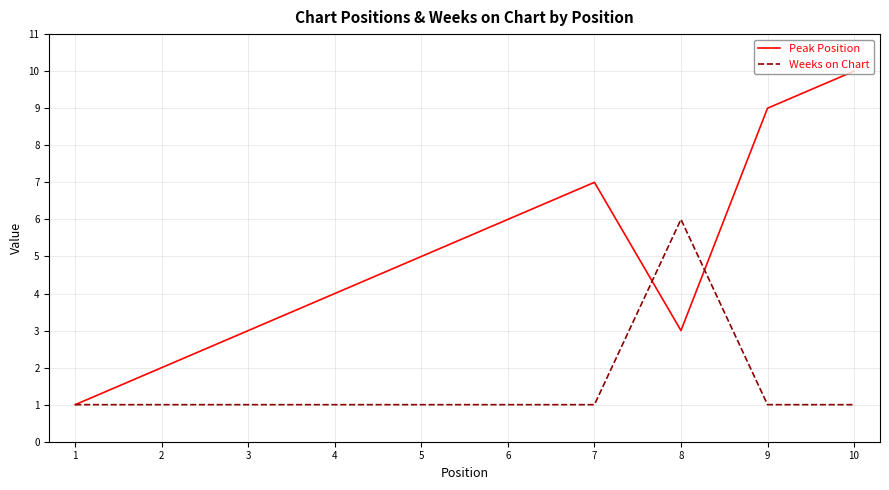

What is the minimum value for Weeks on Chart?

1